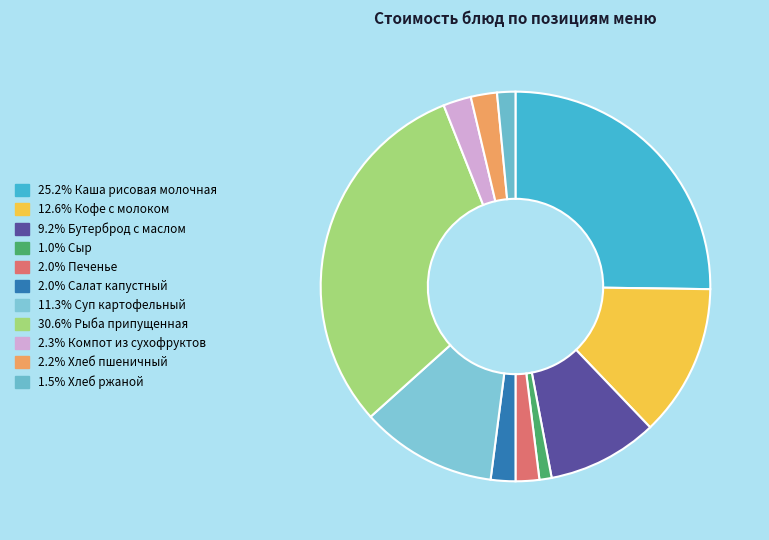

Count the number of slices in the pie.

11